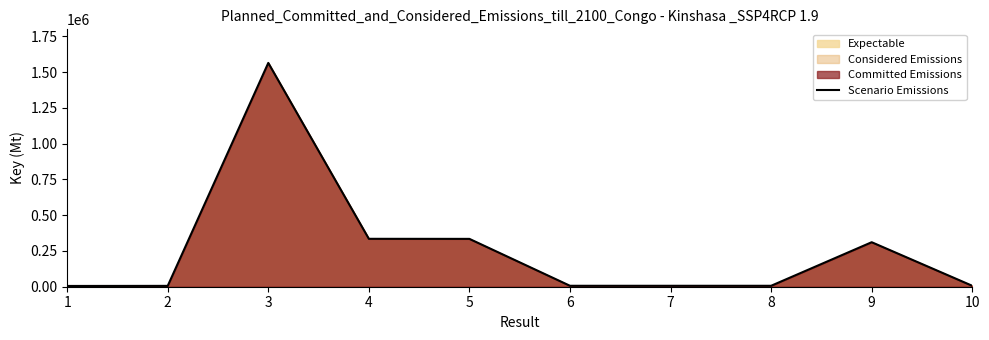

What is the sum of all values?

2583792